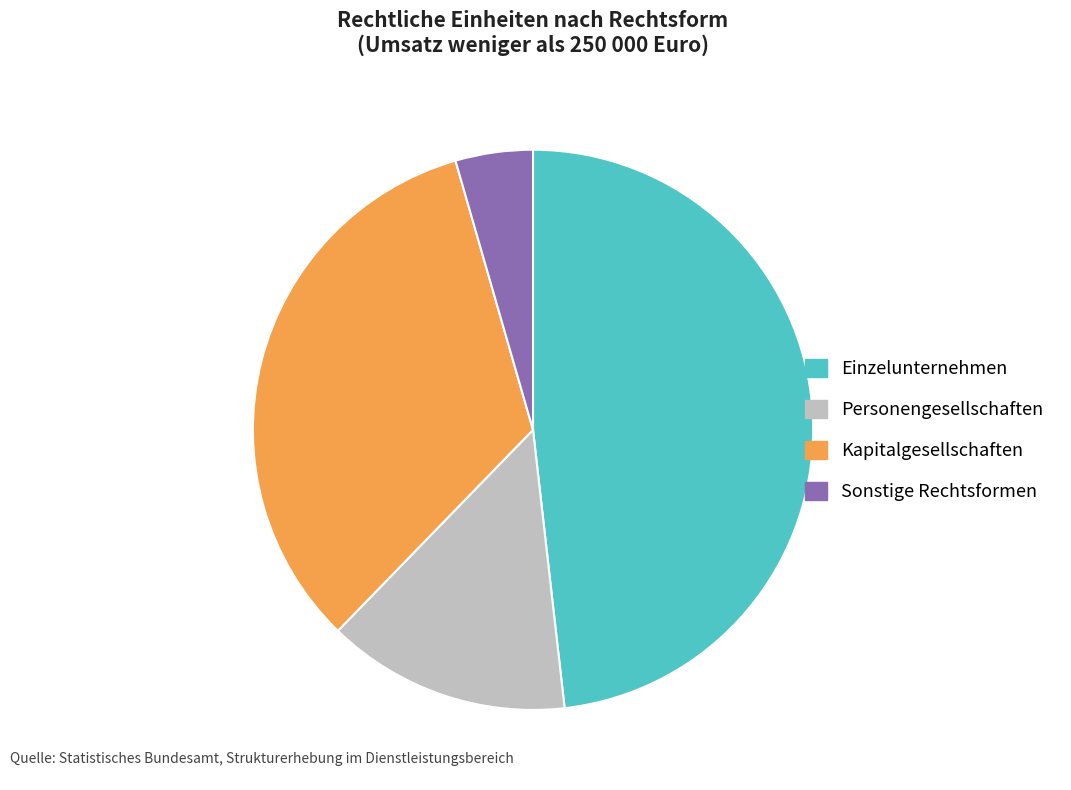

What is the largest slice in the pie chart?

Einzelunternehmen